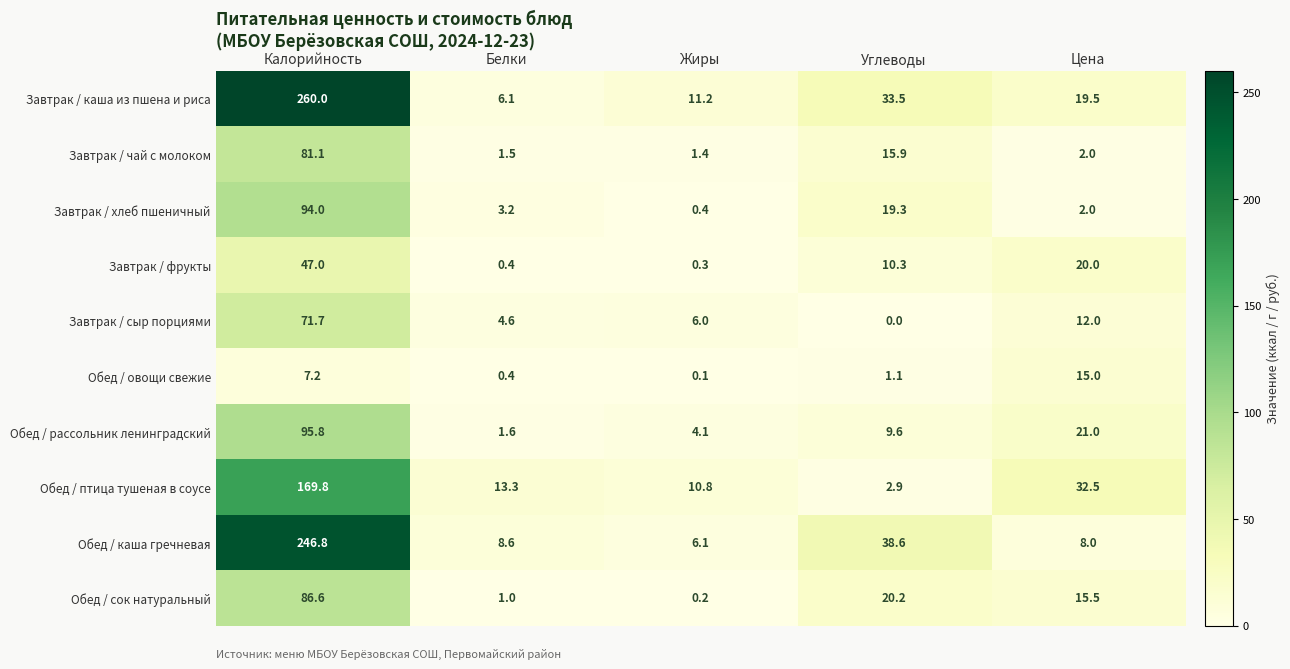

At how many categories does at least one series exceed 37?

2